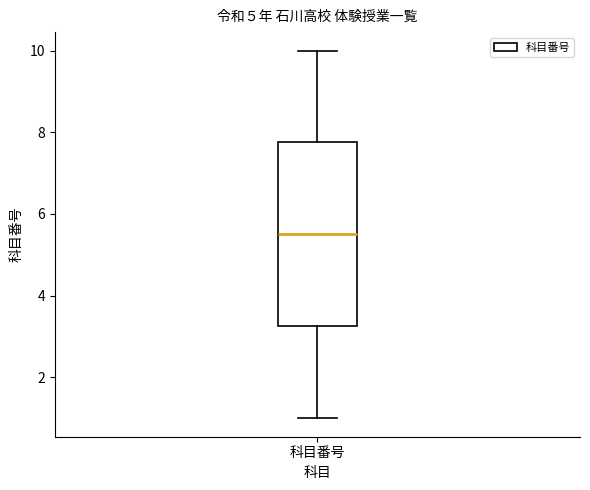

Where does the upper whisker of the box for 科目番号 end on the y-axis? The values are not printed on the chart, so give them approximately, as read against the axis.

10.0